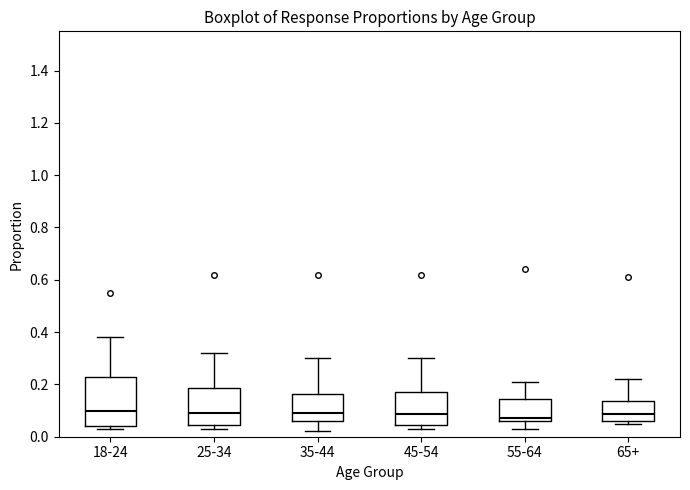

Reading left to right, transcribe this box plot: for each box, give where its median line is, the range the box spans, and where its two whiskers end, as read against the y-axis. The values are not printed on the chart, so give them approximately, as read against the axis.

18-24: median 0.10, box 0.04 to 0.24, whiskers 0.04 (just below the box's lower edge) to 0.38
25-34: median 0.10, box 0.04 to 0.18, whiskers 0.04 (just below the box's lower edge) to 0.32
35-44: median 0.10, box 0.06 to 0.16, whiskers 0.02 to 0.30
45-54: median 0.08, box 0.04 to 0.18, whiskers 0.04 (just below the box's lower edge) to 0.30
55-64: median 0.08, box 0.06 to 0.14, whiskers 0.04 to 0.22
65+: median 0.08, box 0.06 to 0.14, whiskers 0.06 (just below the box's lower edge) to 0.22